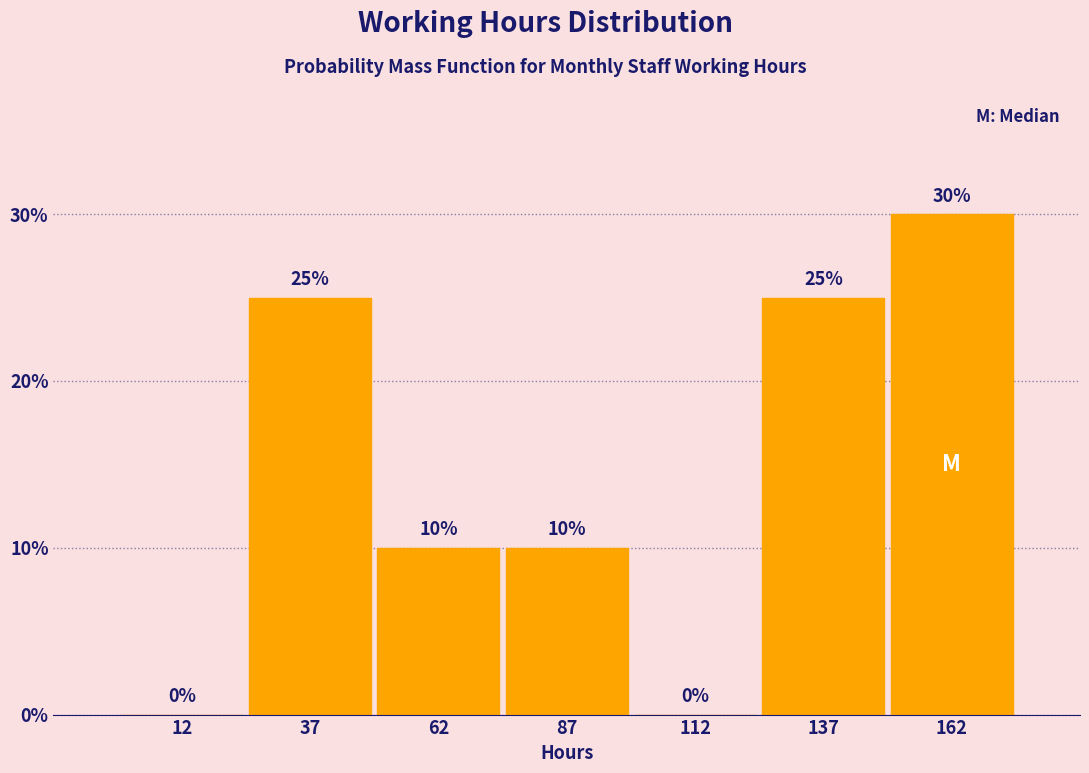

Reading left to right, extract all data points from this chart.

12=0	37=25	62=10	87=10	112=0	137=25	162=30